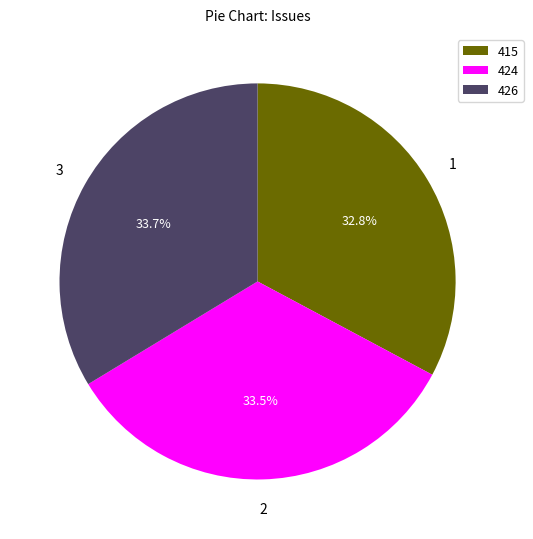

Combined, do 415 and 426 account for over 50%?

Yes